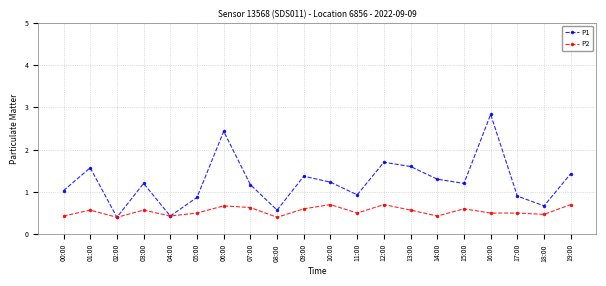

What is the sum of all P2 values?

10.9